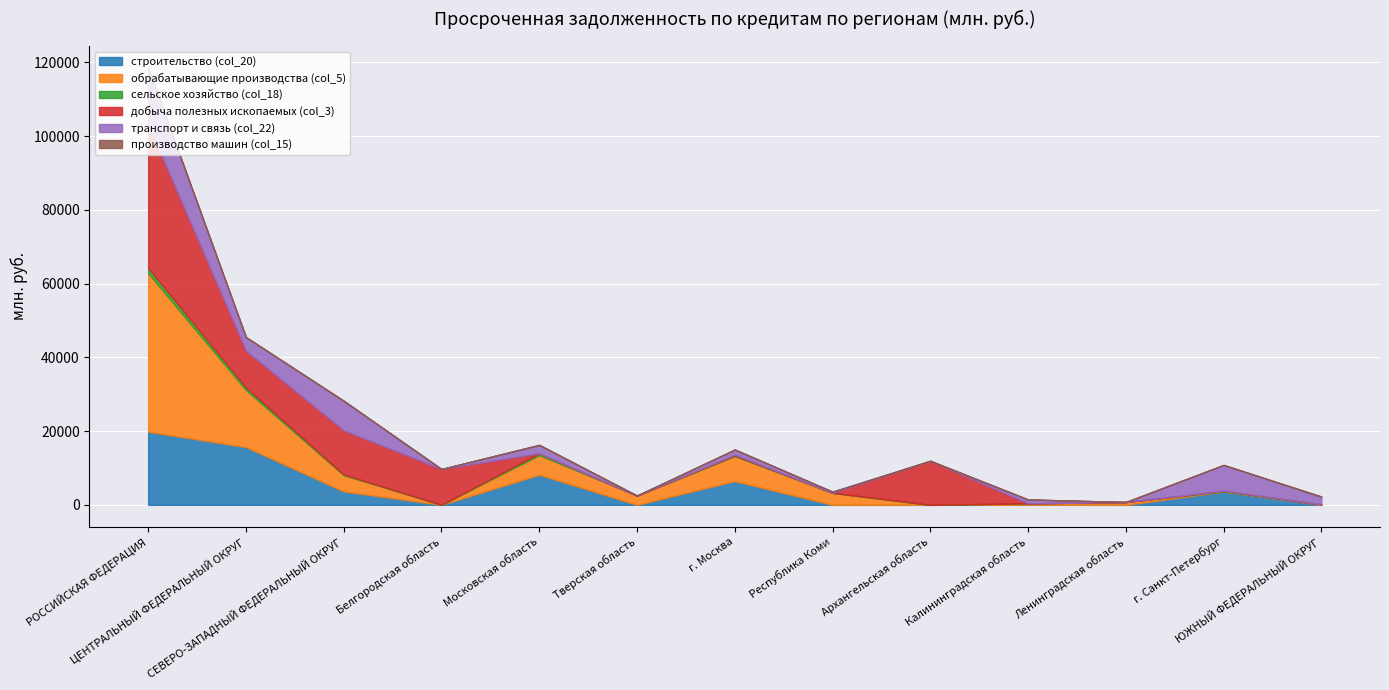

What position from the left is ЮЖНЫЙ ФЕДЕРАЛЬНЫЙ ОКРУГ?

13